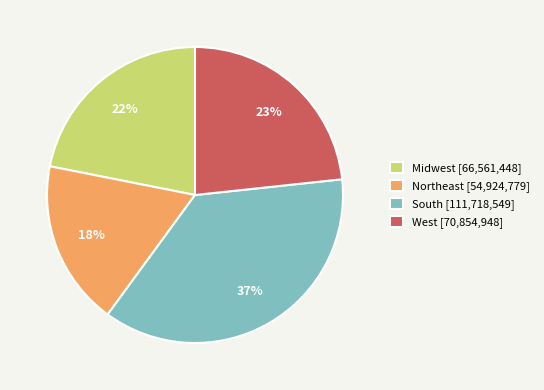

What is the smallest slice in the pie chart?

Northeast